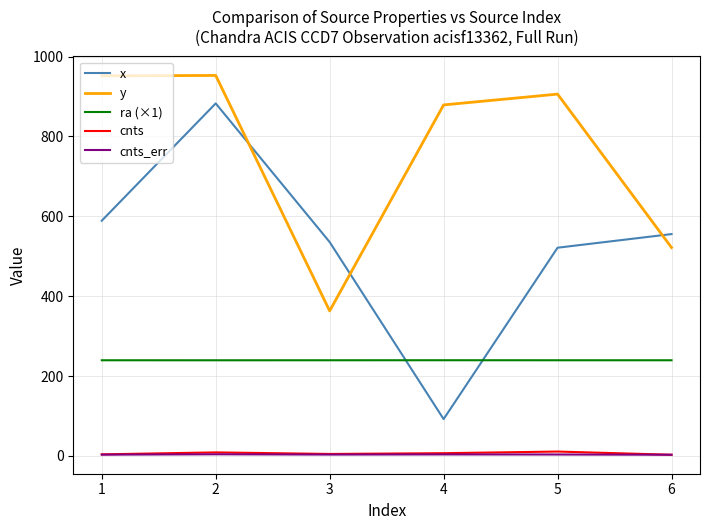

What is the minimum value for ra (×1)?

239.5